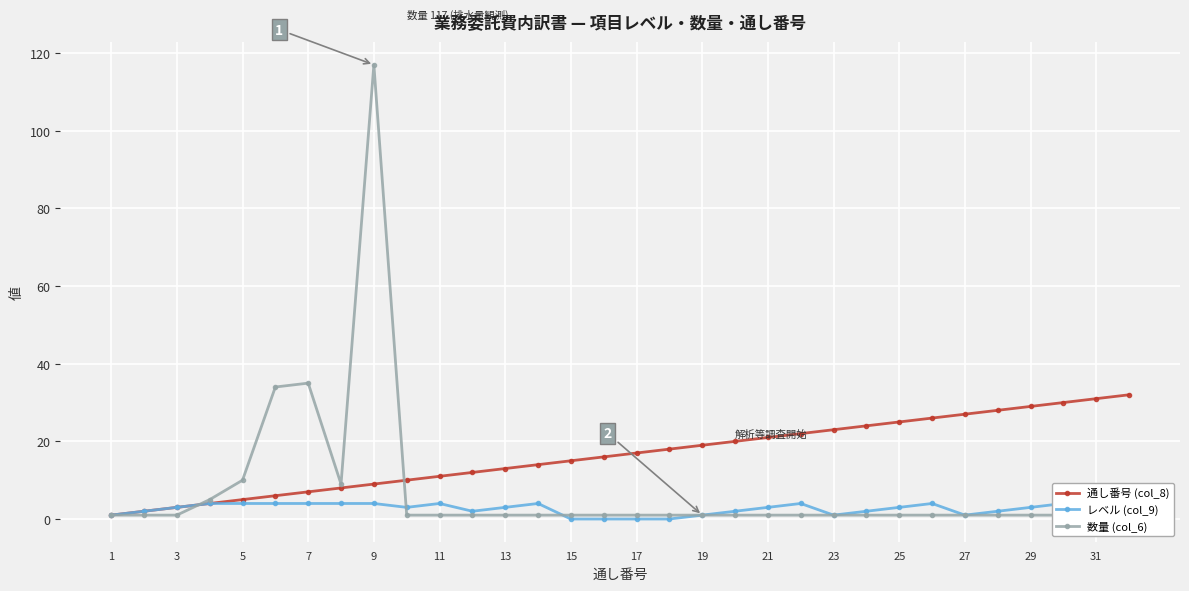

How many times do レベル (col_9) and 数量 (col_6) cross each other?

3